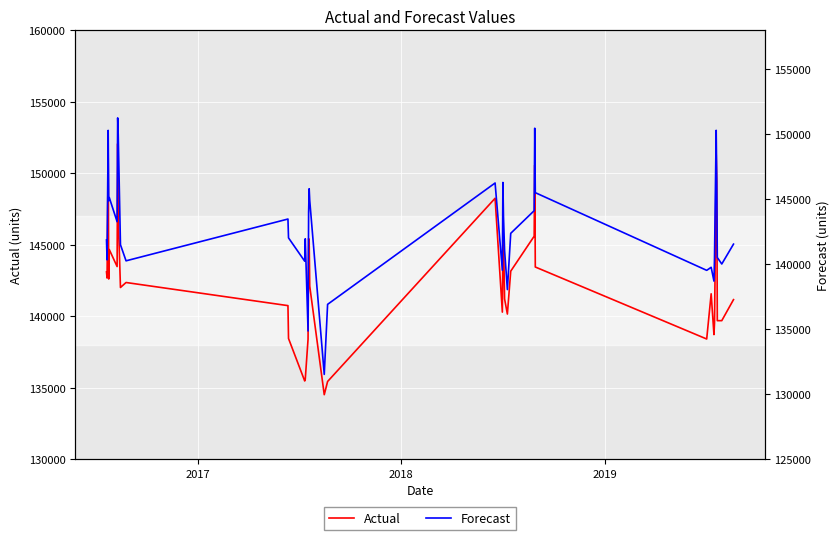

What are all the series names shown in the legend?

Actual, Forecast